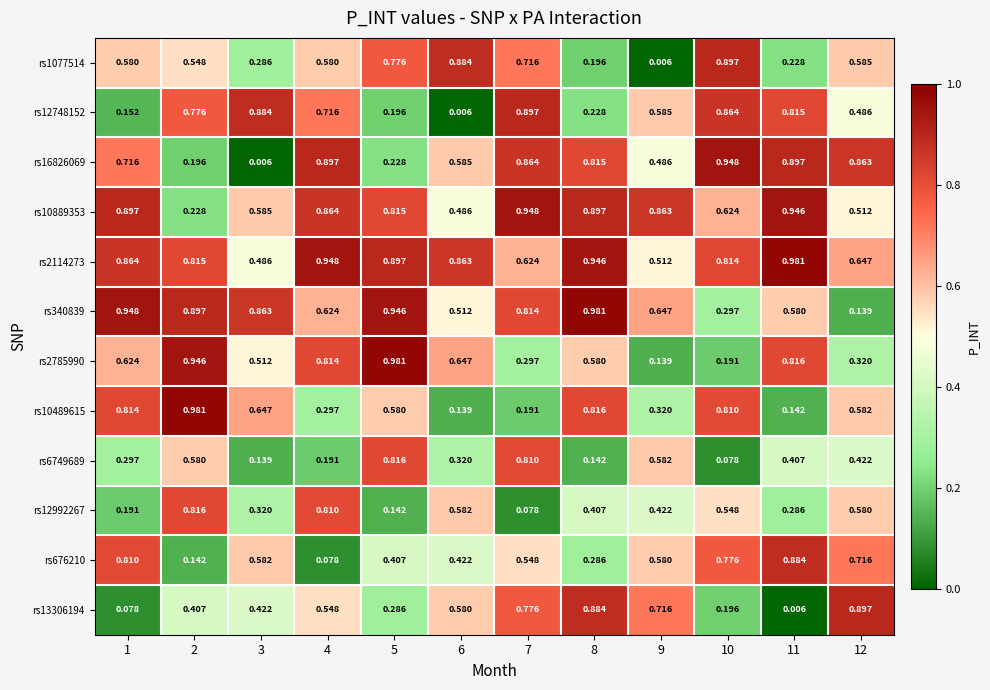

Is the value of rs16826069 at 1 greater than the value of rs12992267 at 8?

Yes